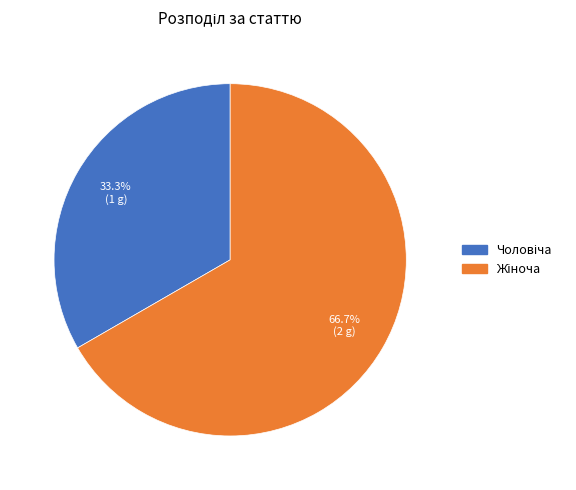

Is there any slice that represents more than half of the pie?

Yes